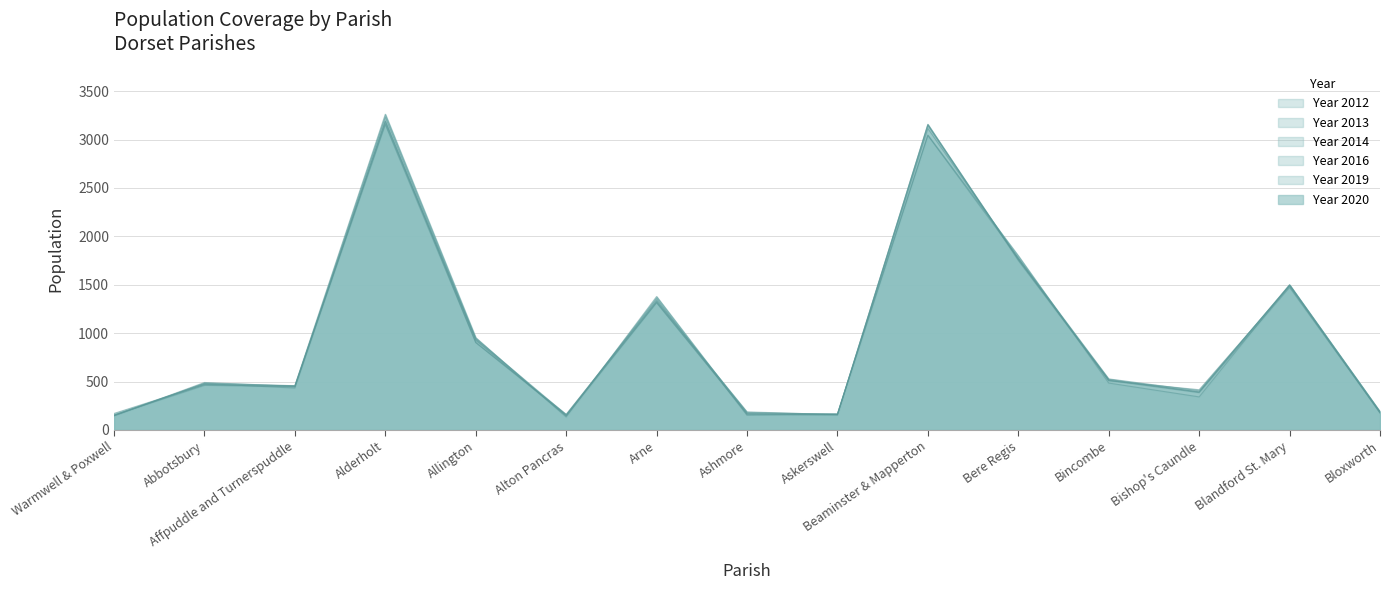

Between Allington and Beaminster & Mapperton, which series saw the biggest shift?

Year 2014